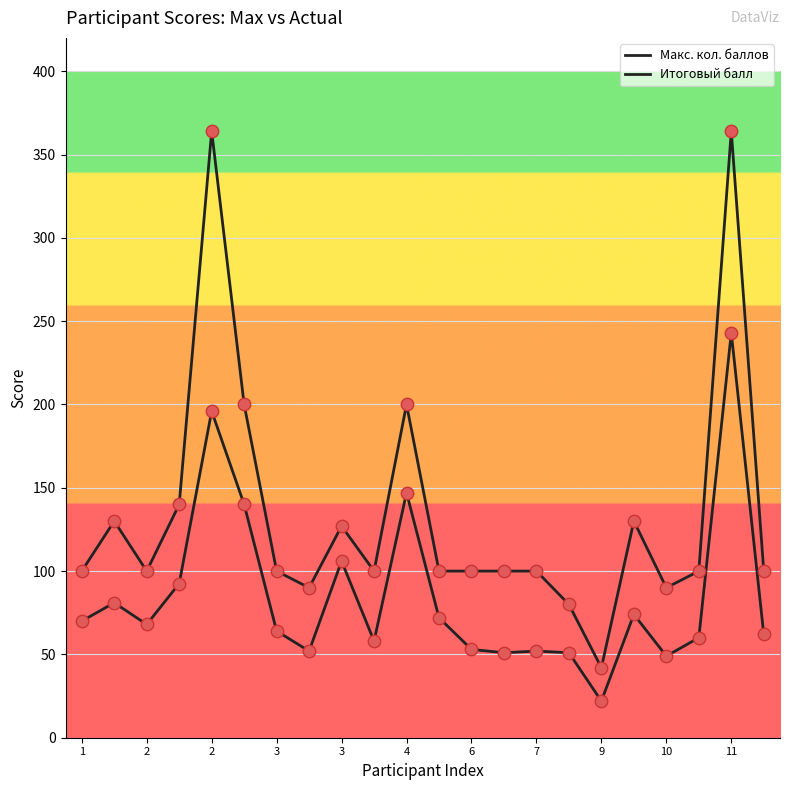

How many lines are shown in the chart?

2